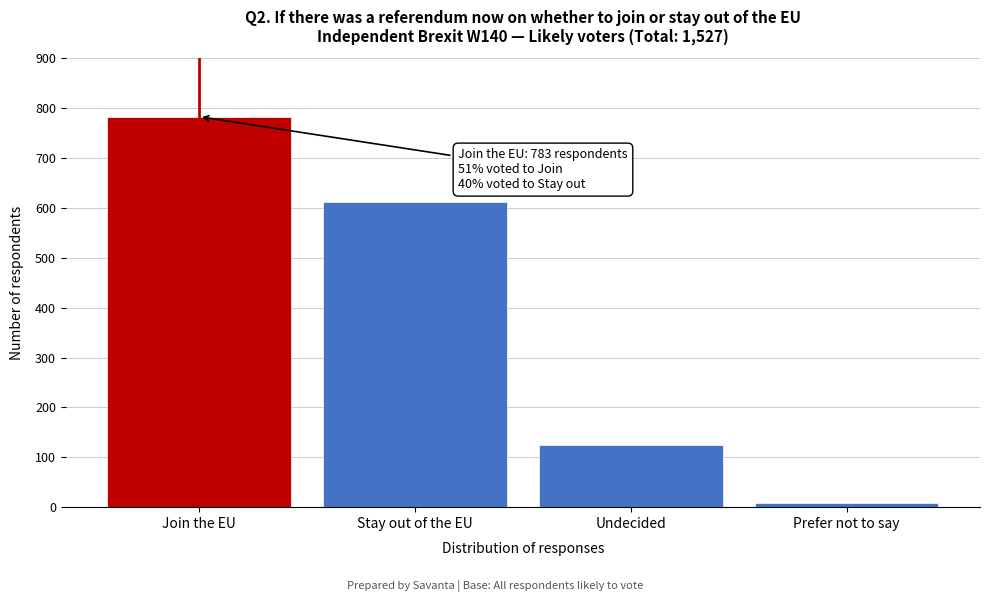

Reading left to right, list all the values displayed in this chart.

Join the EU=783	Stay out of the EU=612	Undecided=124	Prefer not to say=8